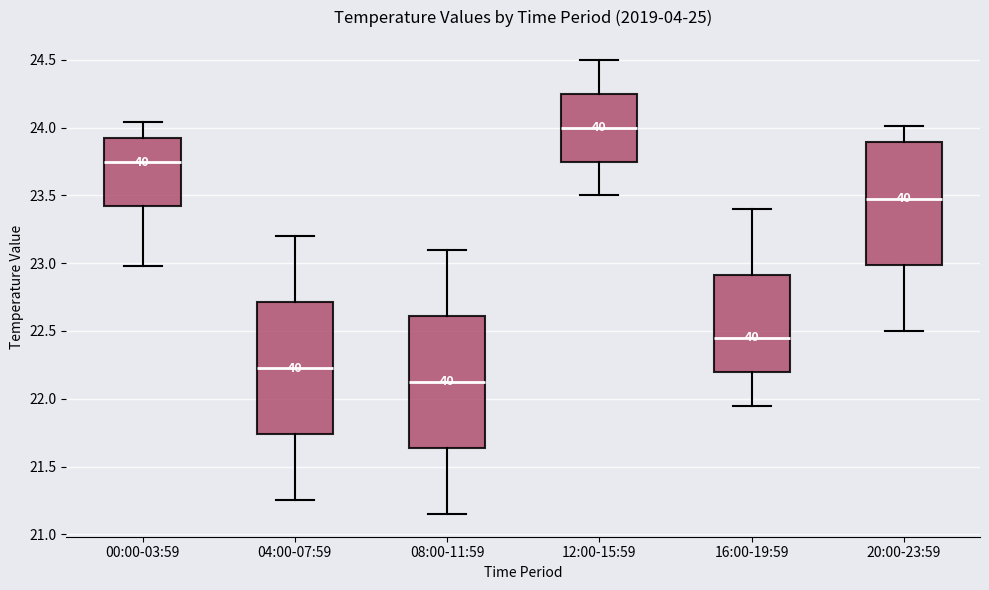

Reading left to right, read every box against the y-axis: the position of its median line, the range the box covers, and the ends of its whiskers. The values are not printed on the chart, so give them approximately, as read against the axis.

00:00-03:59: median 23.75, box 23.40 to 23.95, whiskers 23.00 to 24.05
04:00-07:59: median 22.25, box 21.75 to 22.70, whiskers 21.25 to 23.20
08:00-11:59: median 22.15, box 21.65 to 22.60, whiskers 21.15 to 23.10
12:00-15:59: median 24.00, box 23.75 to 24.25, whiskers 23.50 to 24.50
16:00-19:59: median 22.45, box 22.20 to 22.90, whiskers 21.95 to 23.40
20:00-23:59: median 23.50, box 23.00 to 23.90, whiskers 22.50 to 24.00